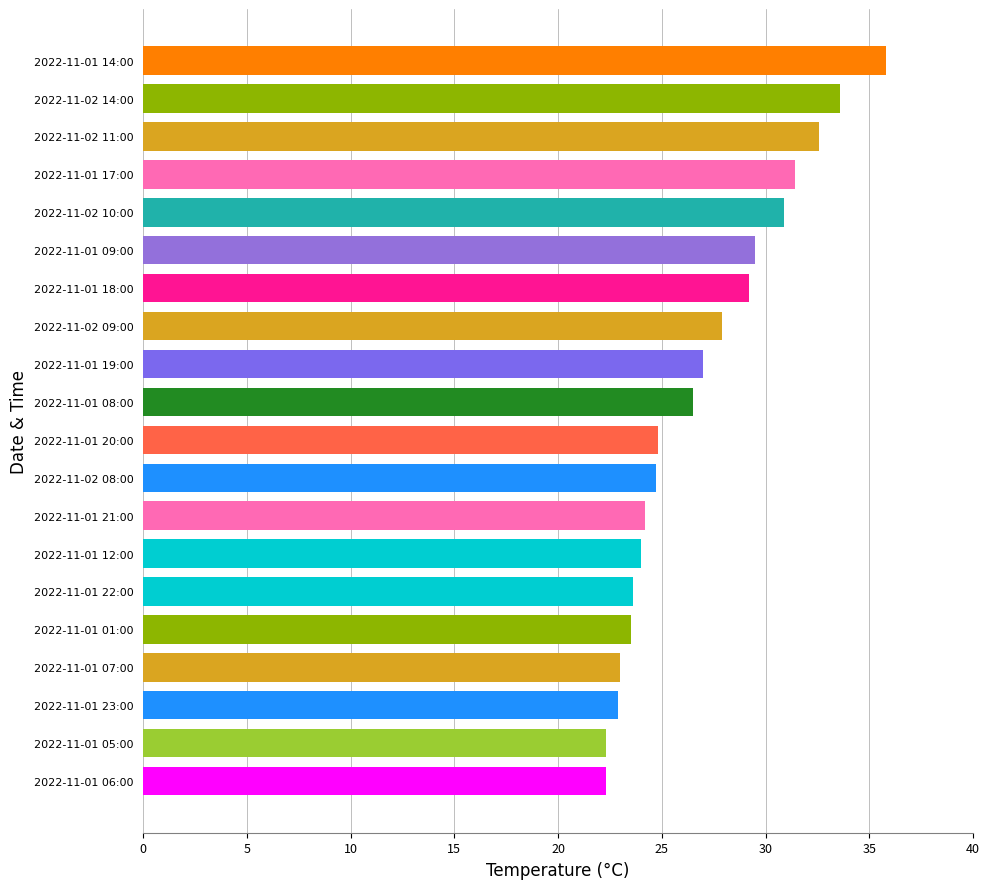

What is the average value?

27.0